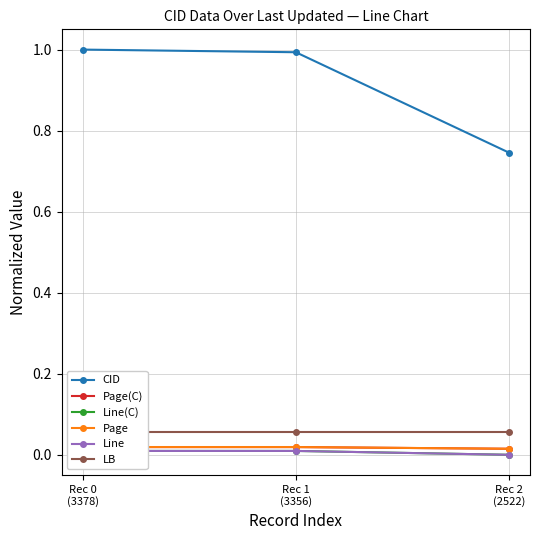

What is the difference between the highest and lowest values at Rec 2
(2522)?

0.7